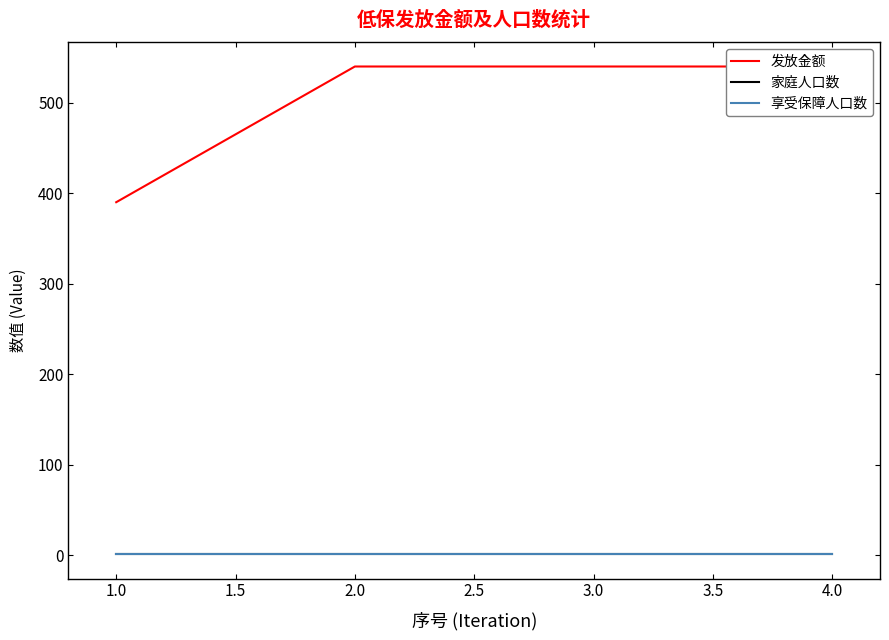

Which series has the largest range (max minus min)?

发放金额